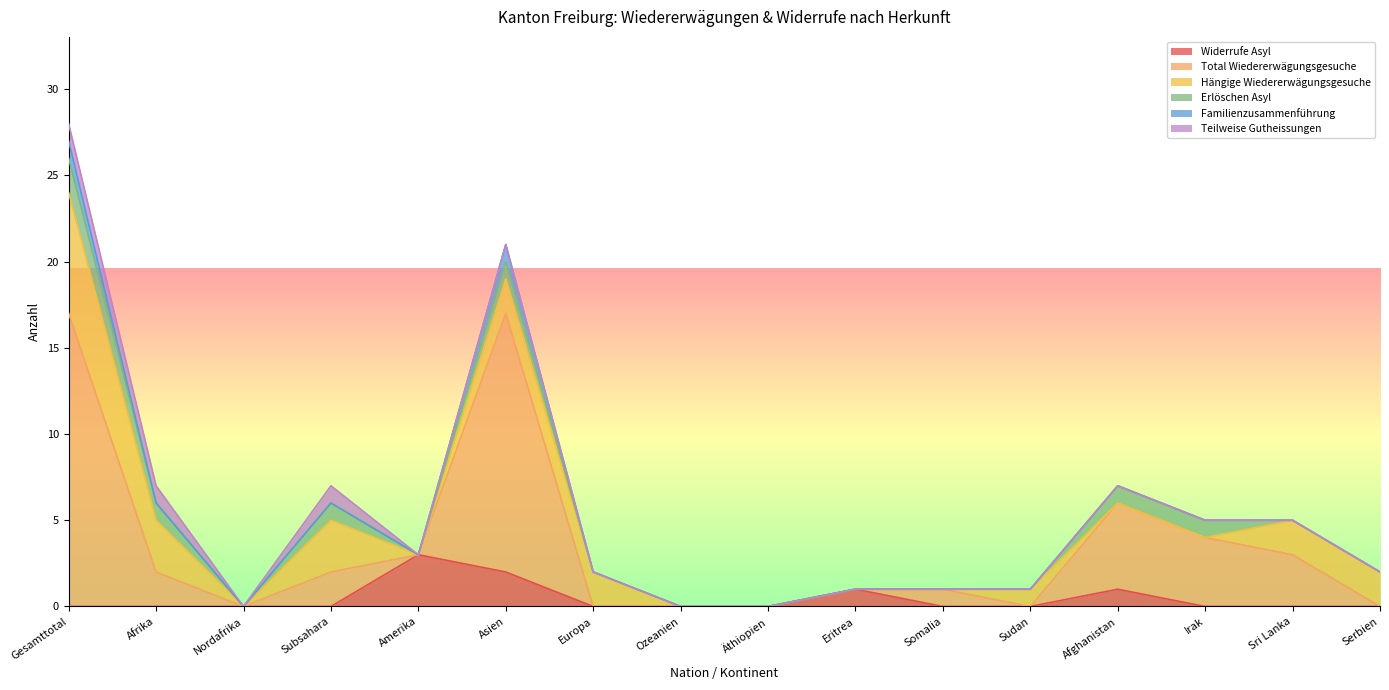

At which category does the chart reach its peak across all series?

Gesamttotal